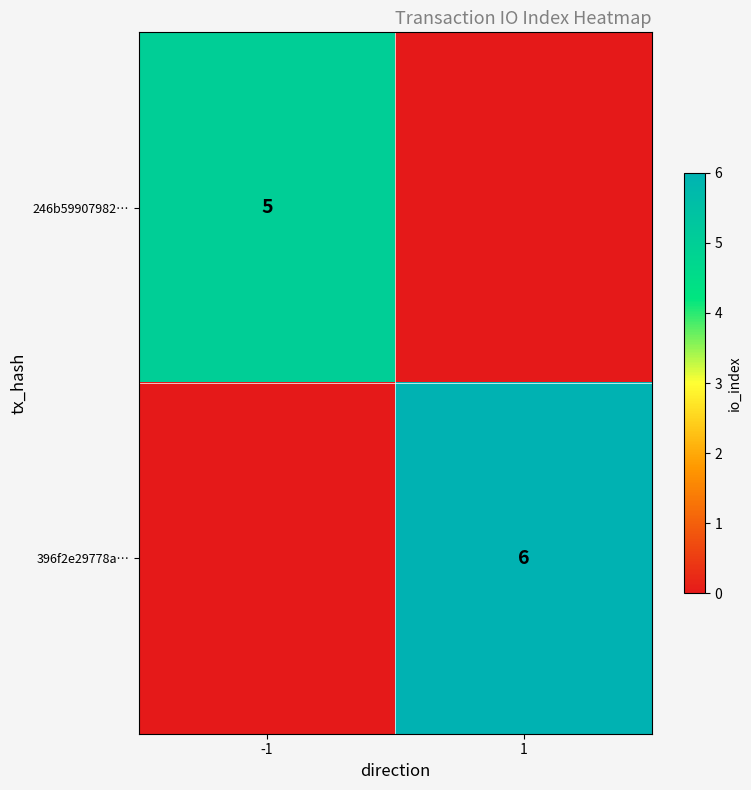

At which category is the sum across all series the highest?

1